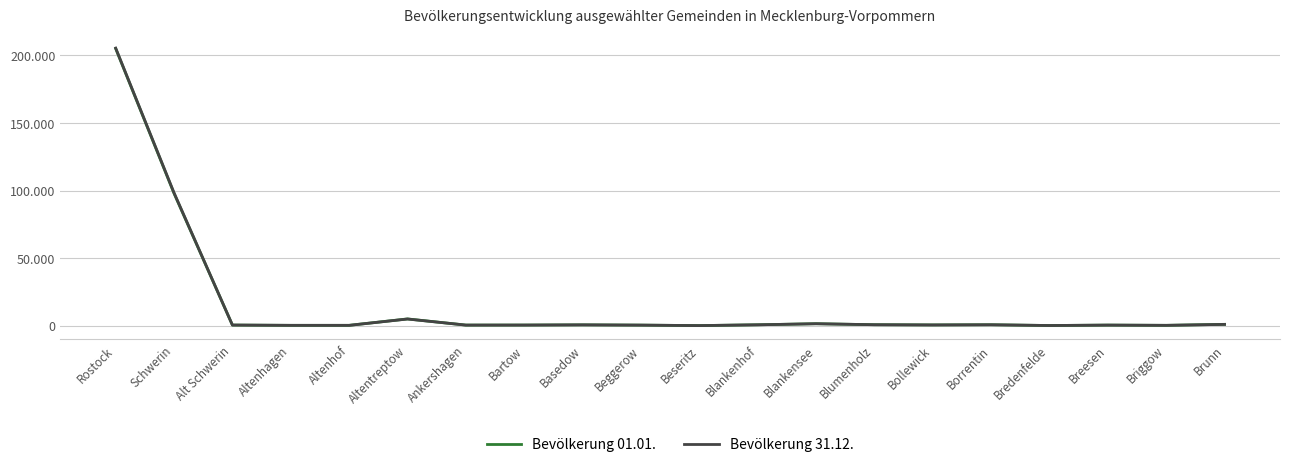

Where is the first local minimum for Bevölkerung 31.12.?

Altenhof